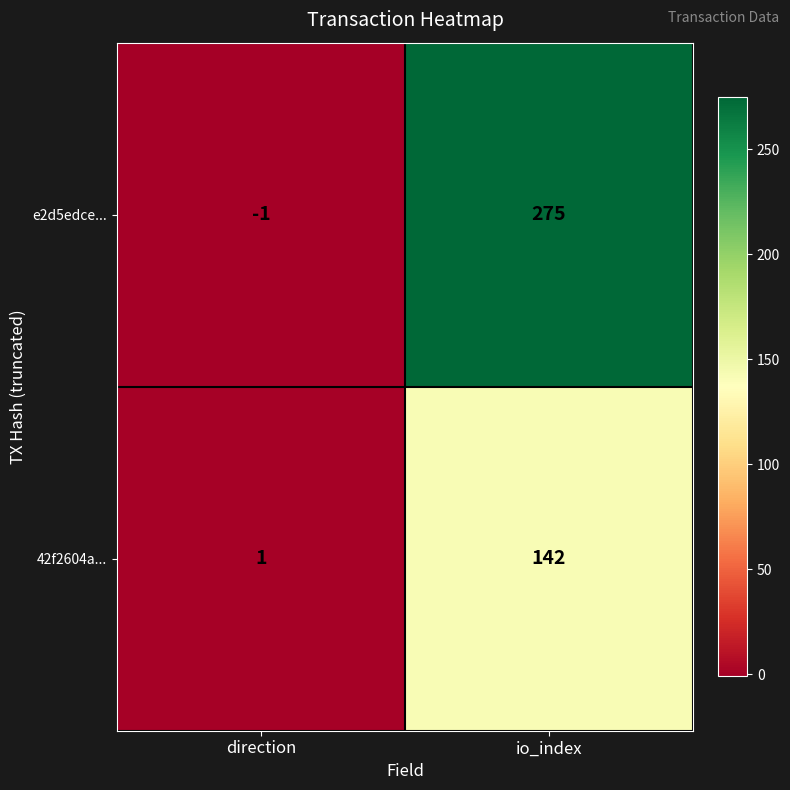

Which series has the widest spread of values?

e2d5edce...